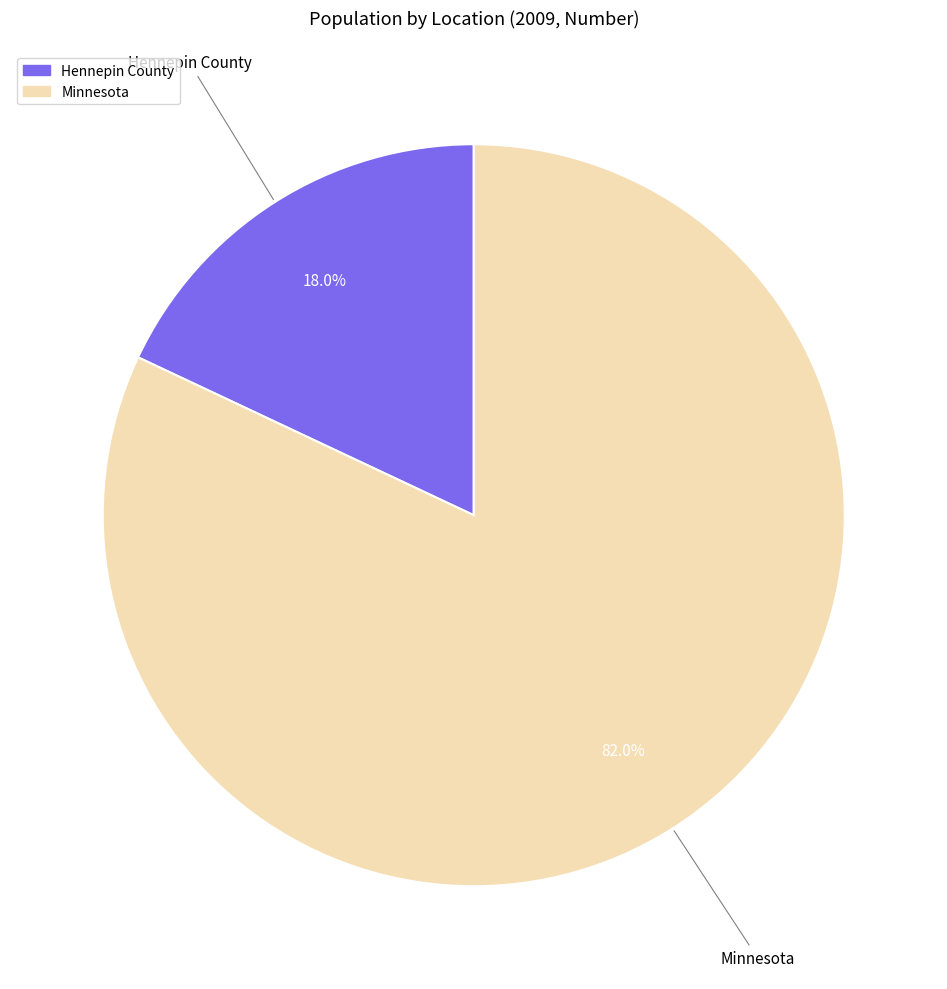

What is the largest slice in the pie chart?

Minnesota